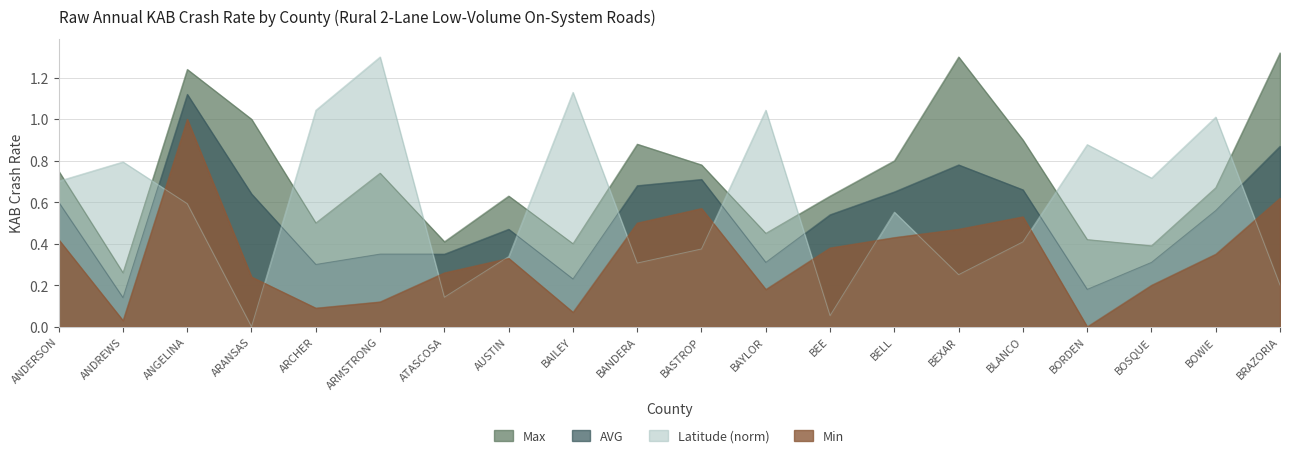

The Min series shows 1.0 at BASTROP. True or false?

False